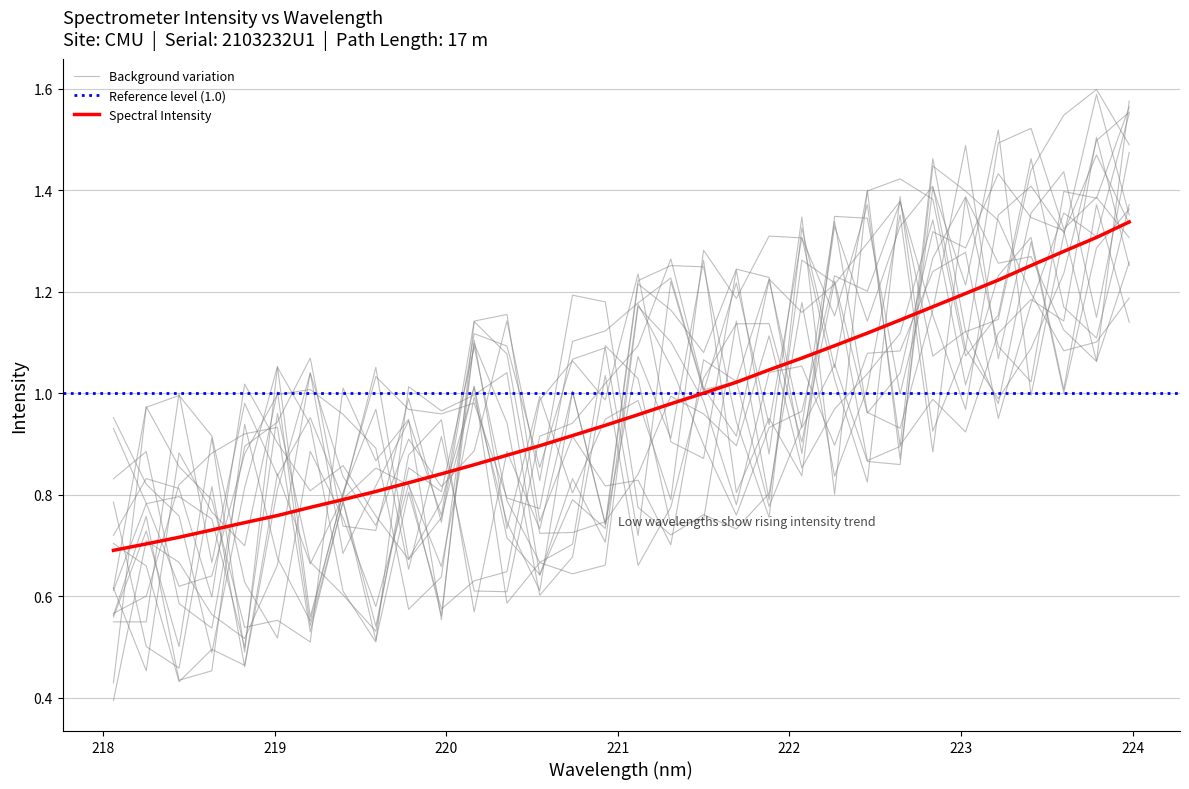

What is the maximum value shown in the chart?

1.3